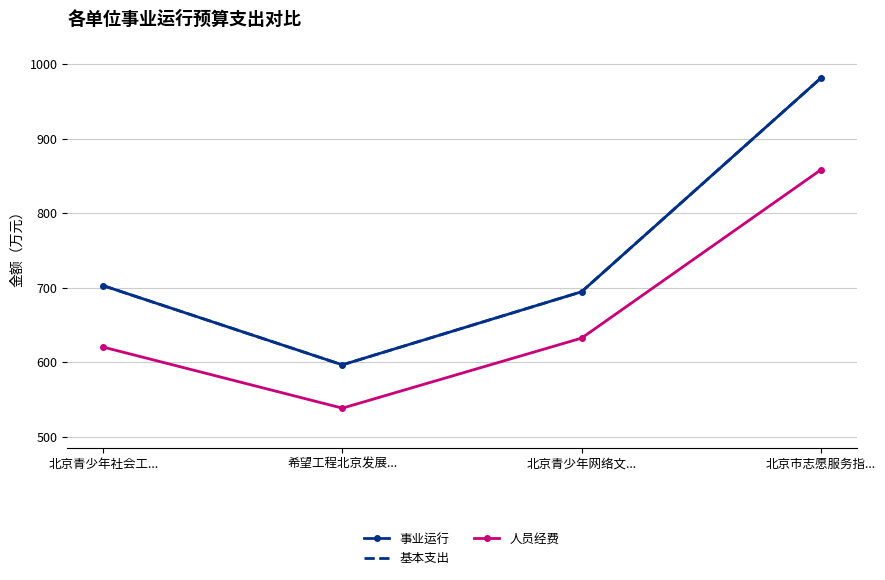

What is the approximate value of 人员经费 at 北京市志愿服务指...?

857.9